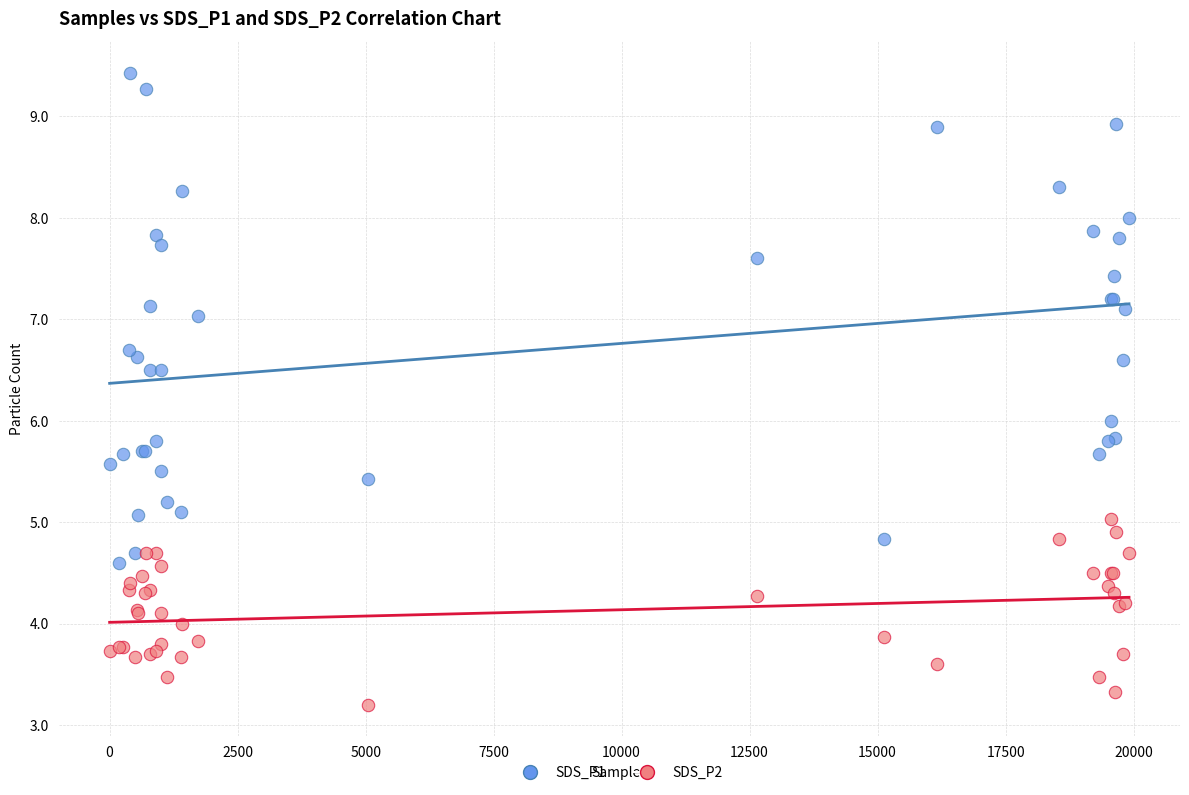

Which series contains the lowest Y value?

SDS_P2